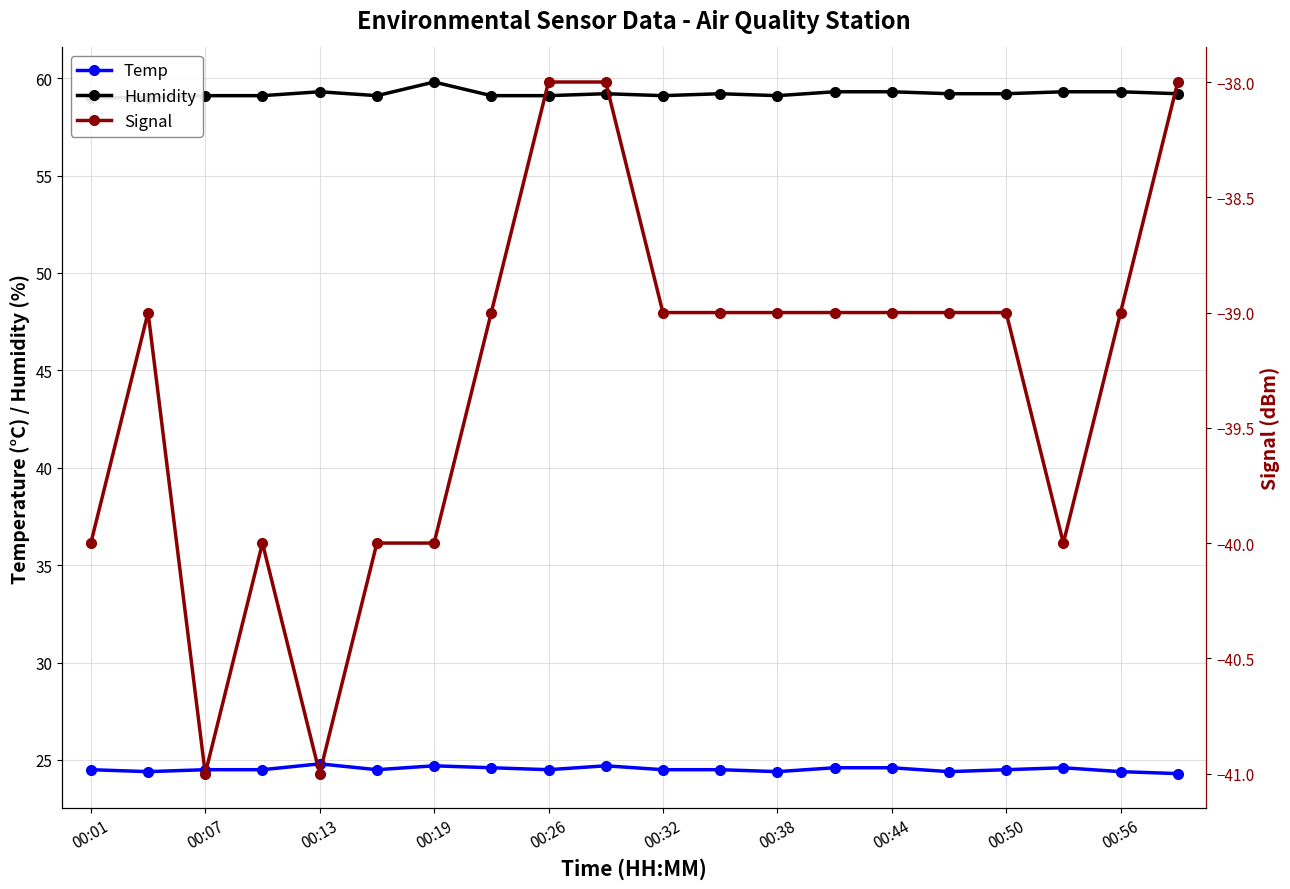

Is it true that Temp equals 34.5 at 00:13?

False